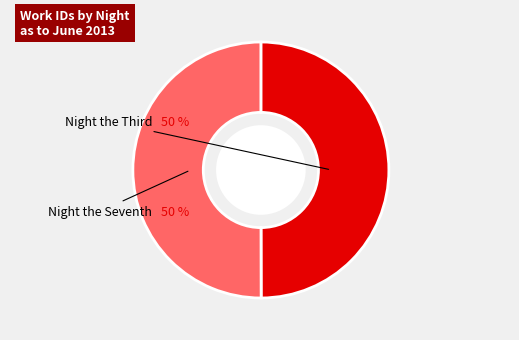

To the nearest percent, what is the average slice percentage?

50%